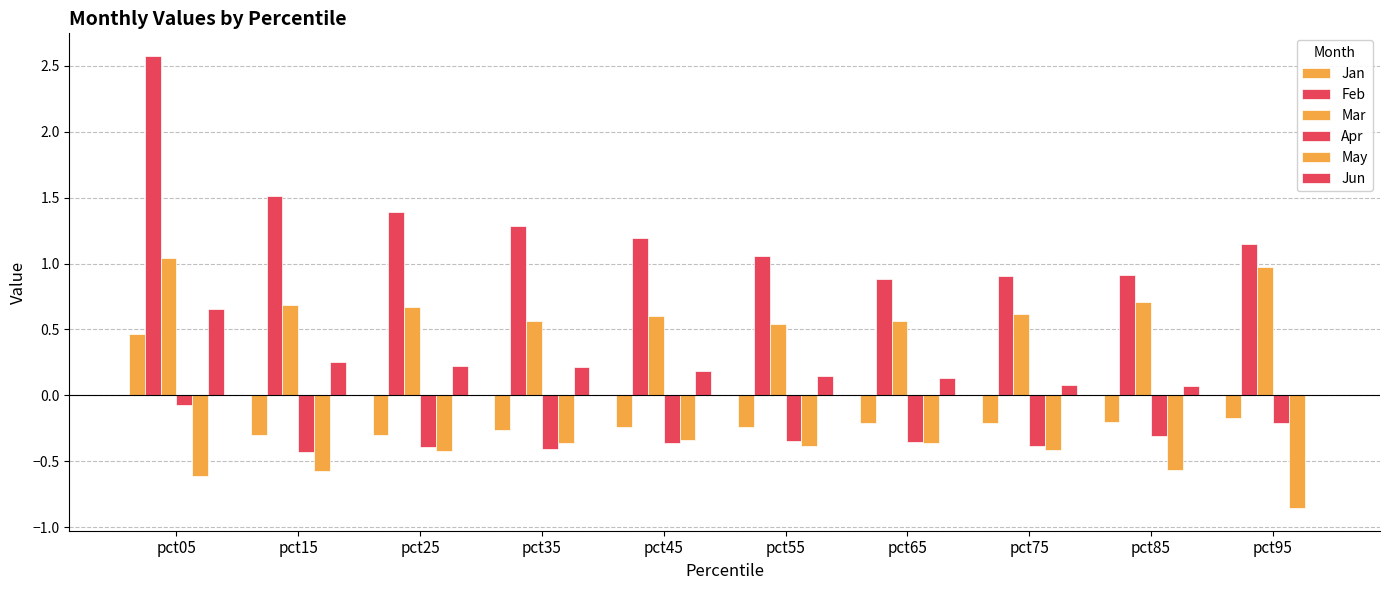

Between pct55 and pct95, which series saw the biggest shift?

May